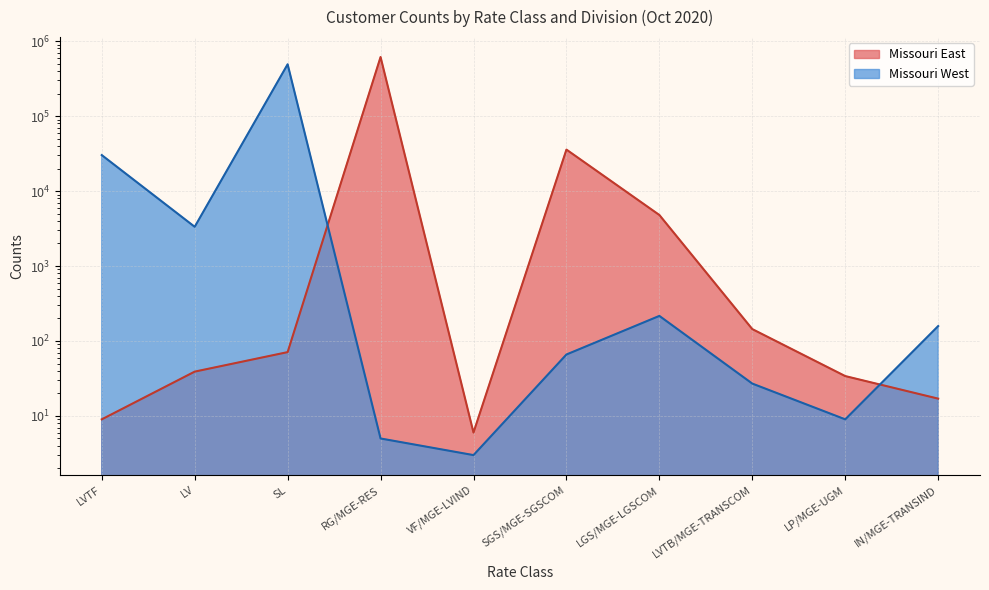

Where does the Missouri West series first go above 158?

LVTF